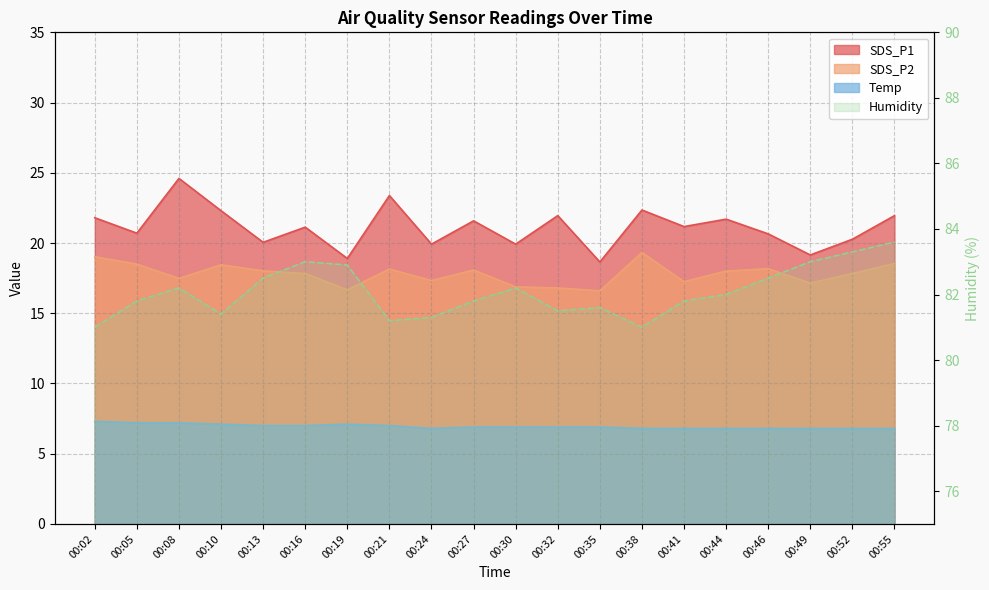

True or false: SDS_P1 and Temp intersect in this chart.

False